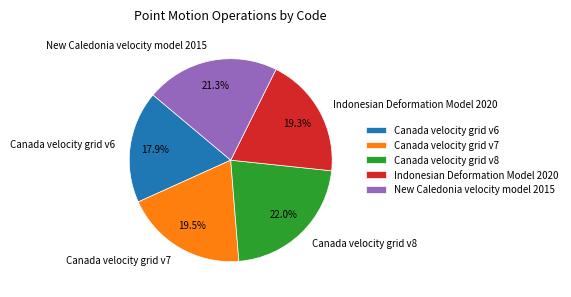

Is it true that Canada velocity grid v7 is 5% of the pie?

False